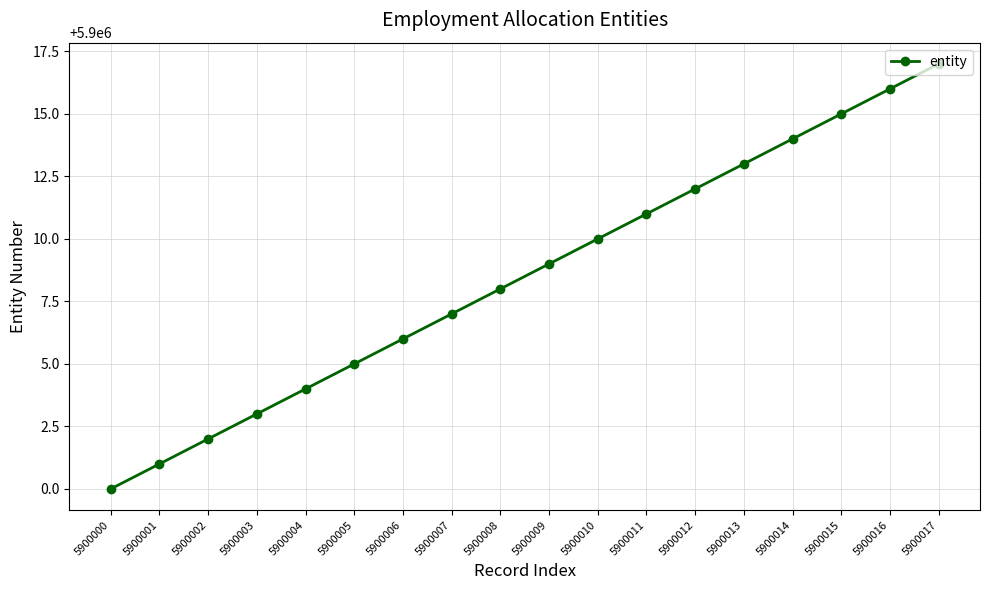

What is the difference between the values at 5900017 and 5900009?

8